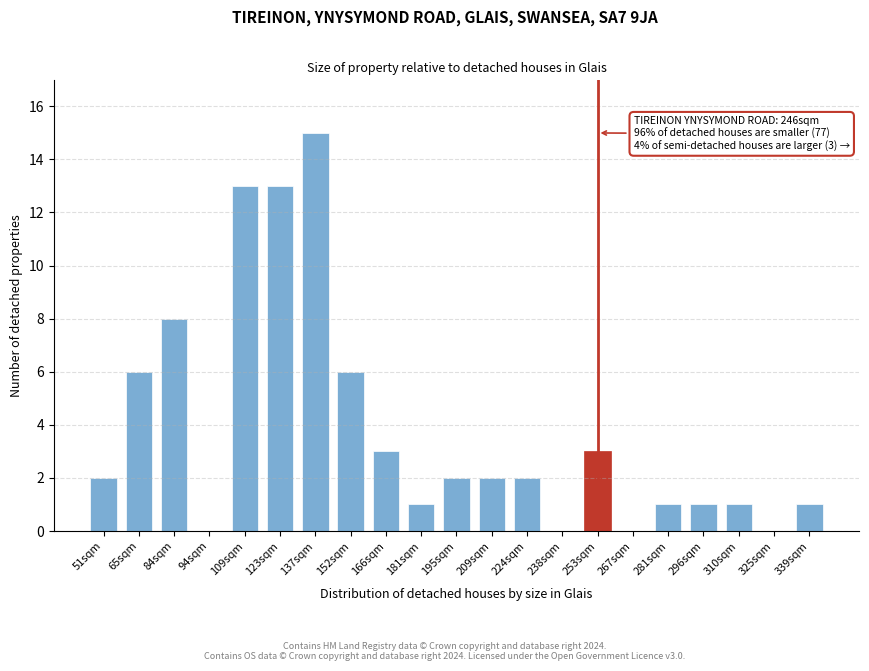

Reading left to right, list all the values displayed in this chart.

51sqm=2	65sqm=6	84sqm=8	94sqm=0	109sqm=13	123sqm=13	137sqm=15	152sqm=6	166sqm=3	181sqm=1	195sqm=2	209sqm=2	224sqm=2	238sqm=0	253sqm=3	267sqm=0	281sqm=1	296sqm=1	310sqm=1	325sqm=0	339sqm=1